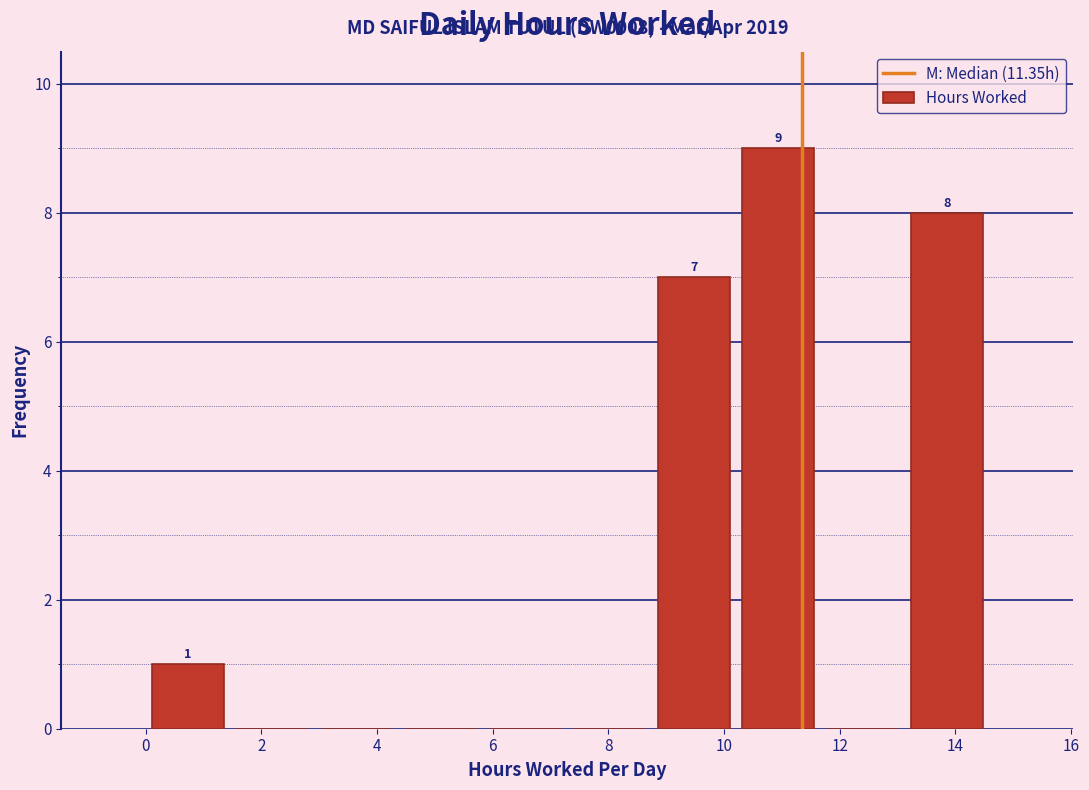

Which range on the x-axis has the tallest bar?

10.2 to 11.6